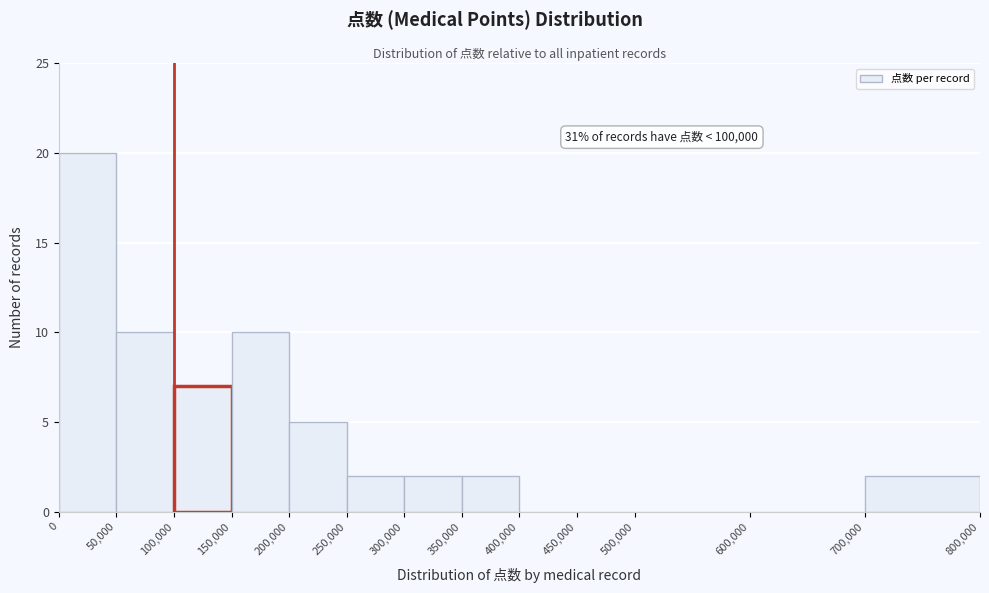

Over which range of the x-axis is the bar tallest?

0 to 50,000